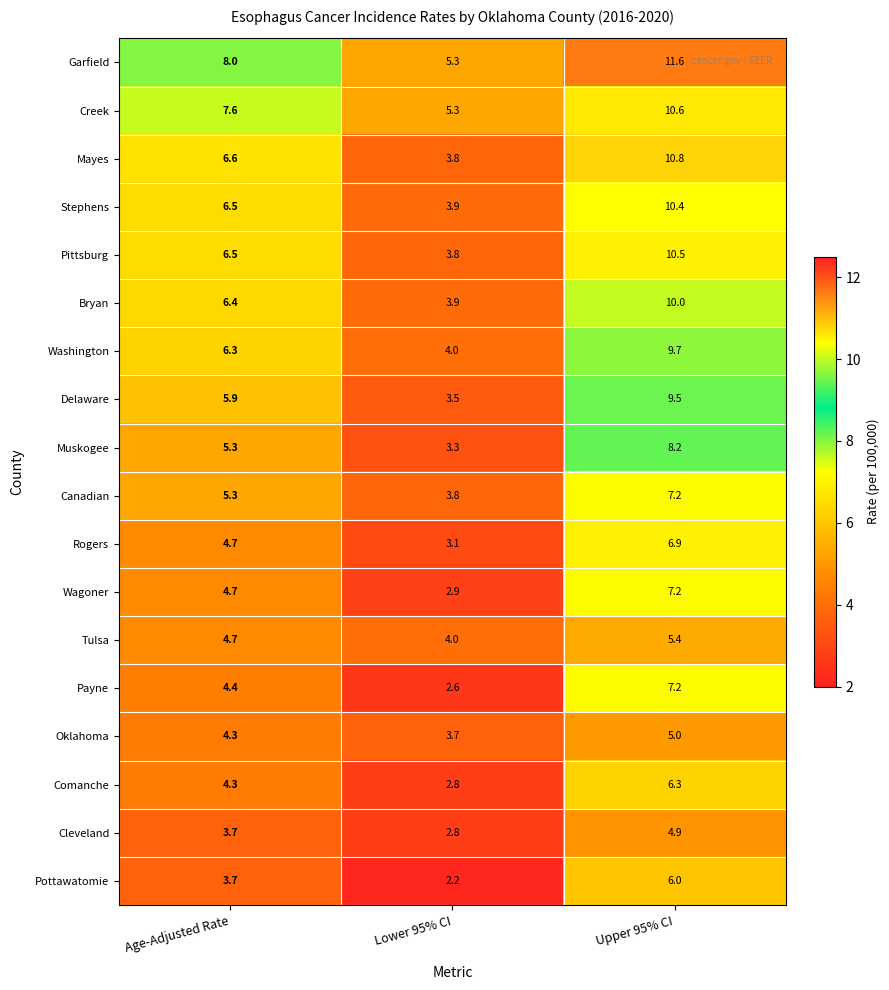

How many data points in Payne are above 4?

2